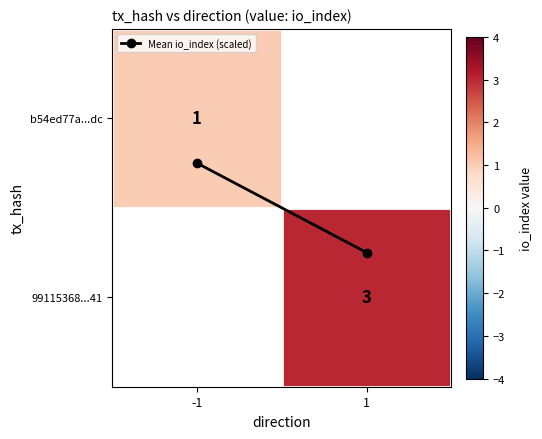

What is the difference between the highest and lowest values at 1?

2.2